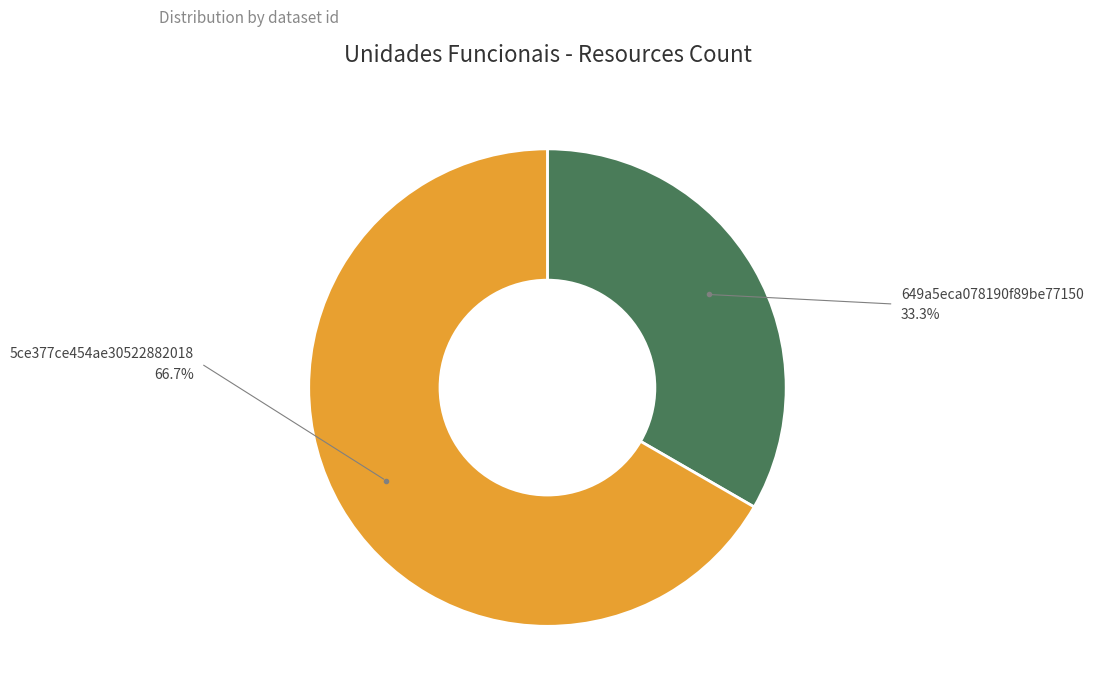

Rank the categories by value from highest to lowest.

5ce377ce454ae30522882018, 649a5eca078190f89be77150